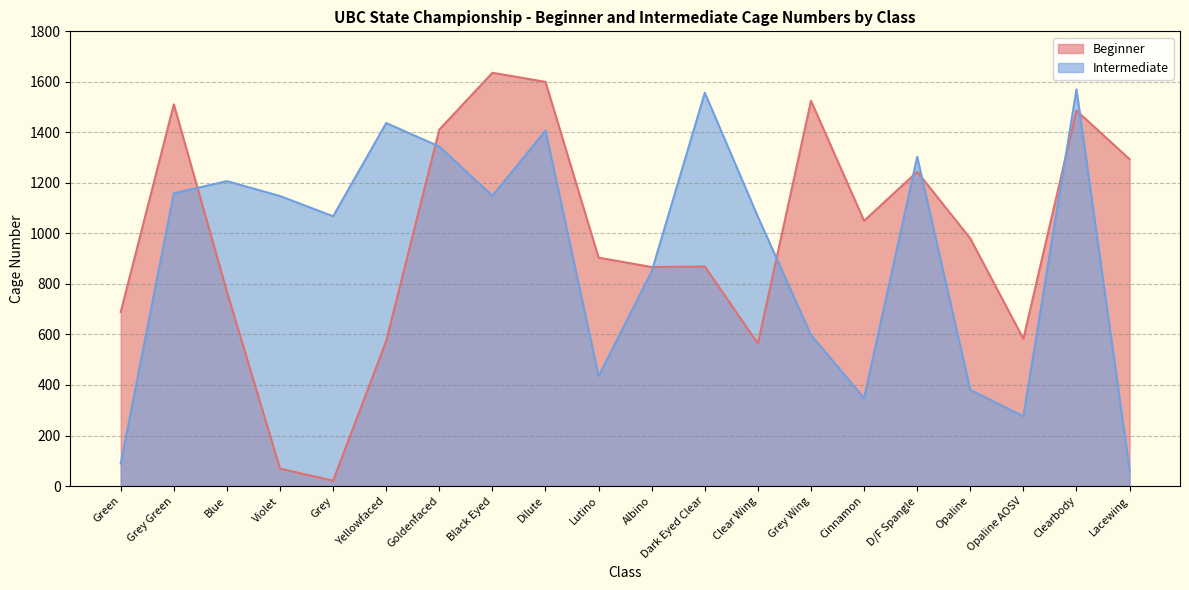

Which series has the widest spread of values?

Beginner